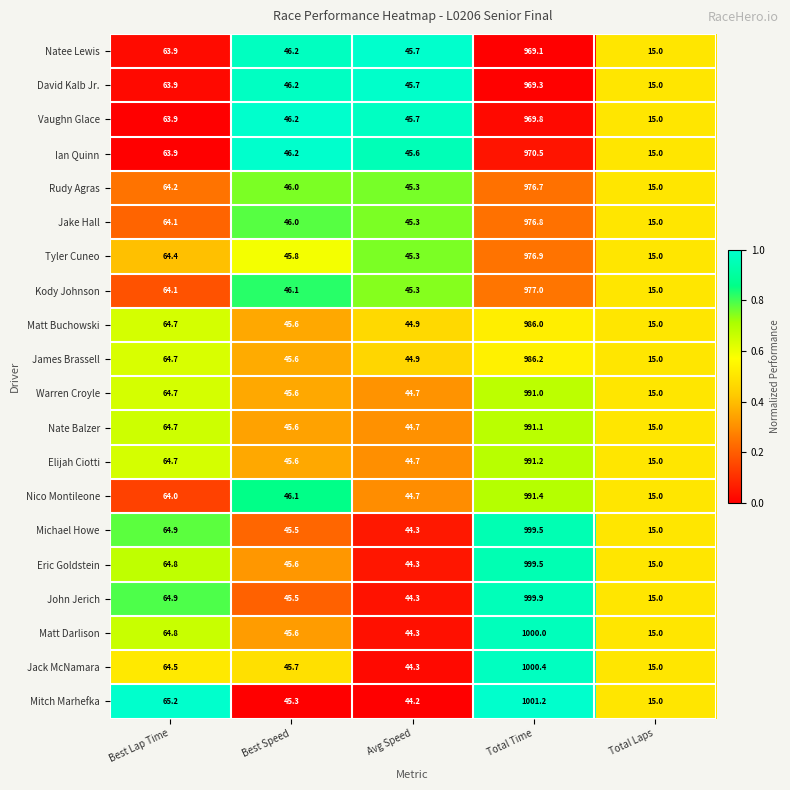

The Matt Buchowski series shows 72.4 at Best Speed. True or false?

False